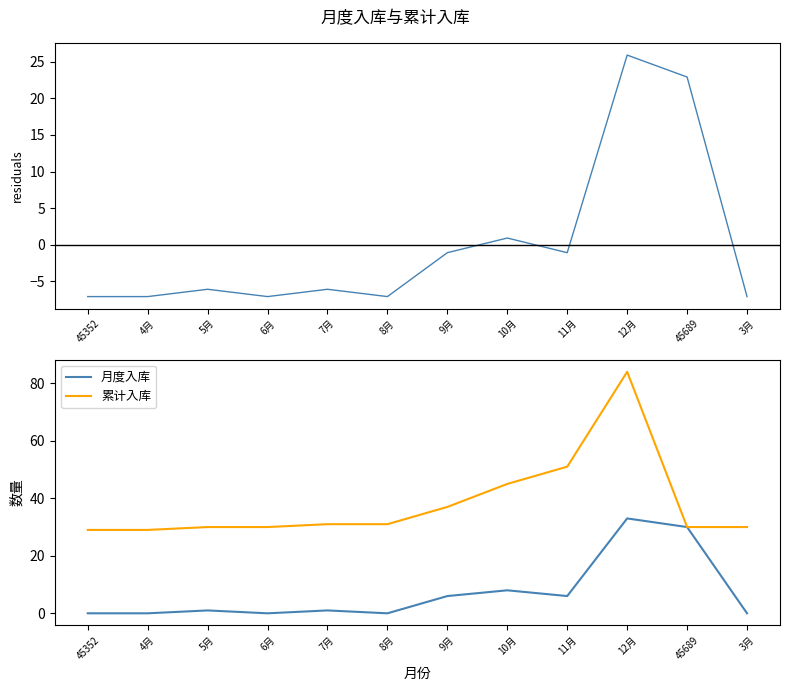

What is the average value of the 累计入库 series?

38